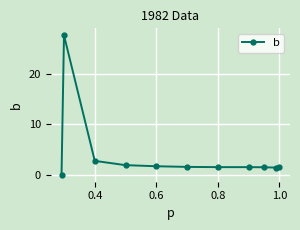

How many lines are shown in the chart?

1